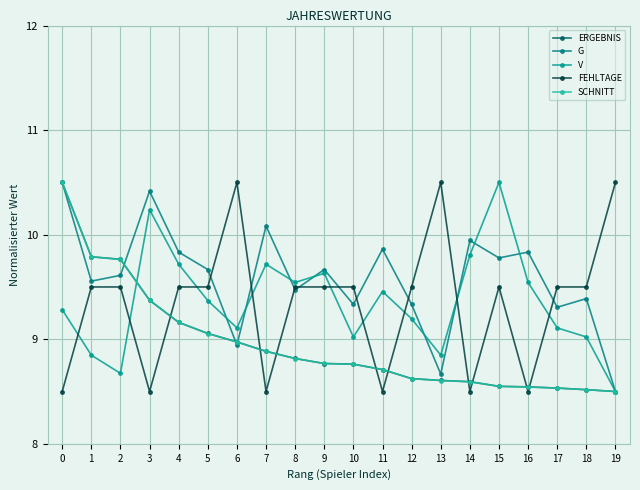

True or false: V and ERGEBNIS intersect in this chart.

True